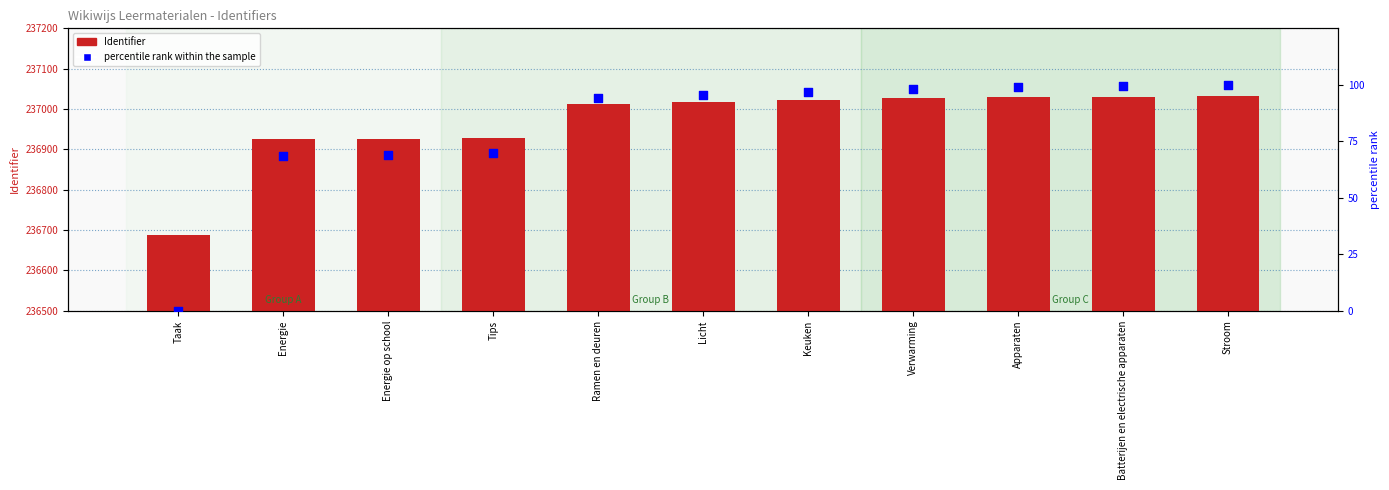

At which category is the sum across all series the highest?

Stroom